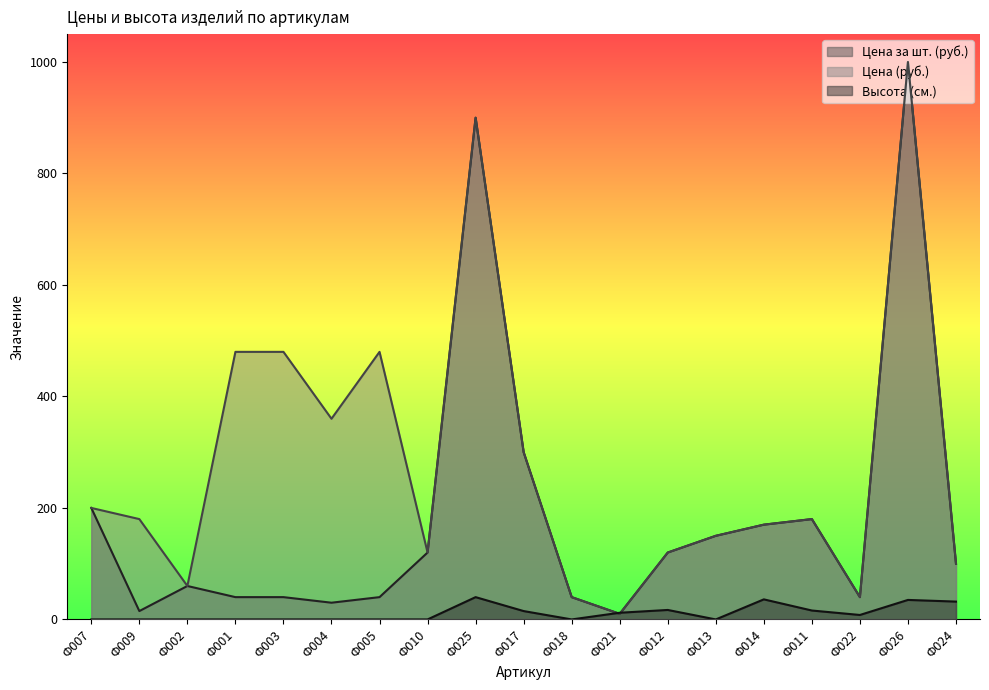

What is the approximate value of Цена (руб.) at Ф024?

100